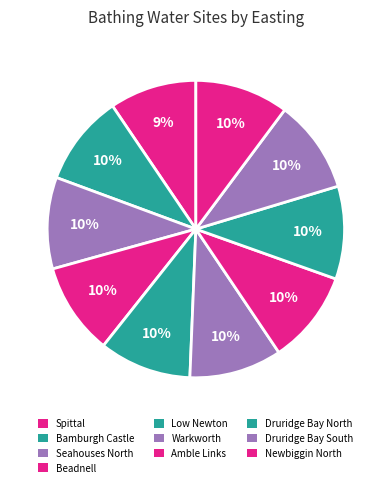

To the nearest percent, what is the average slice percentage?

10%